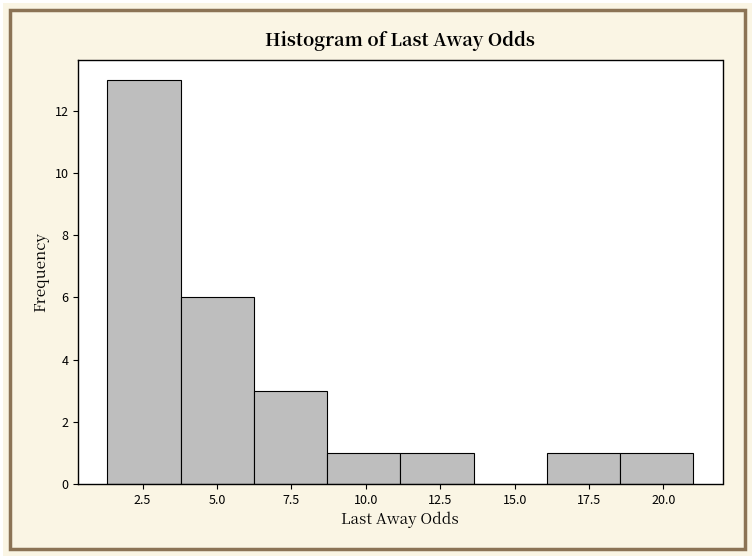

Reading left to right, list every bar in this chart as the range it spans on the x-axis followed by its height. Neither the bar edges nor the heights are printed on the chart, so give them approximately, as read against the axes.

1.5 to 4.0: 13
4.0 to 6.0: 6
6.0 to 8.5: 3
8.5 to 11.0: 1
11.0 to 13.5: 1
13.5 to 16.0: 0
16.0 to 18.5: 1
18.5 to 21.0: 1